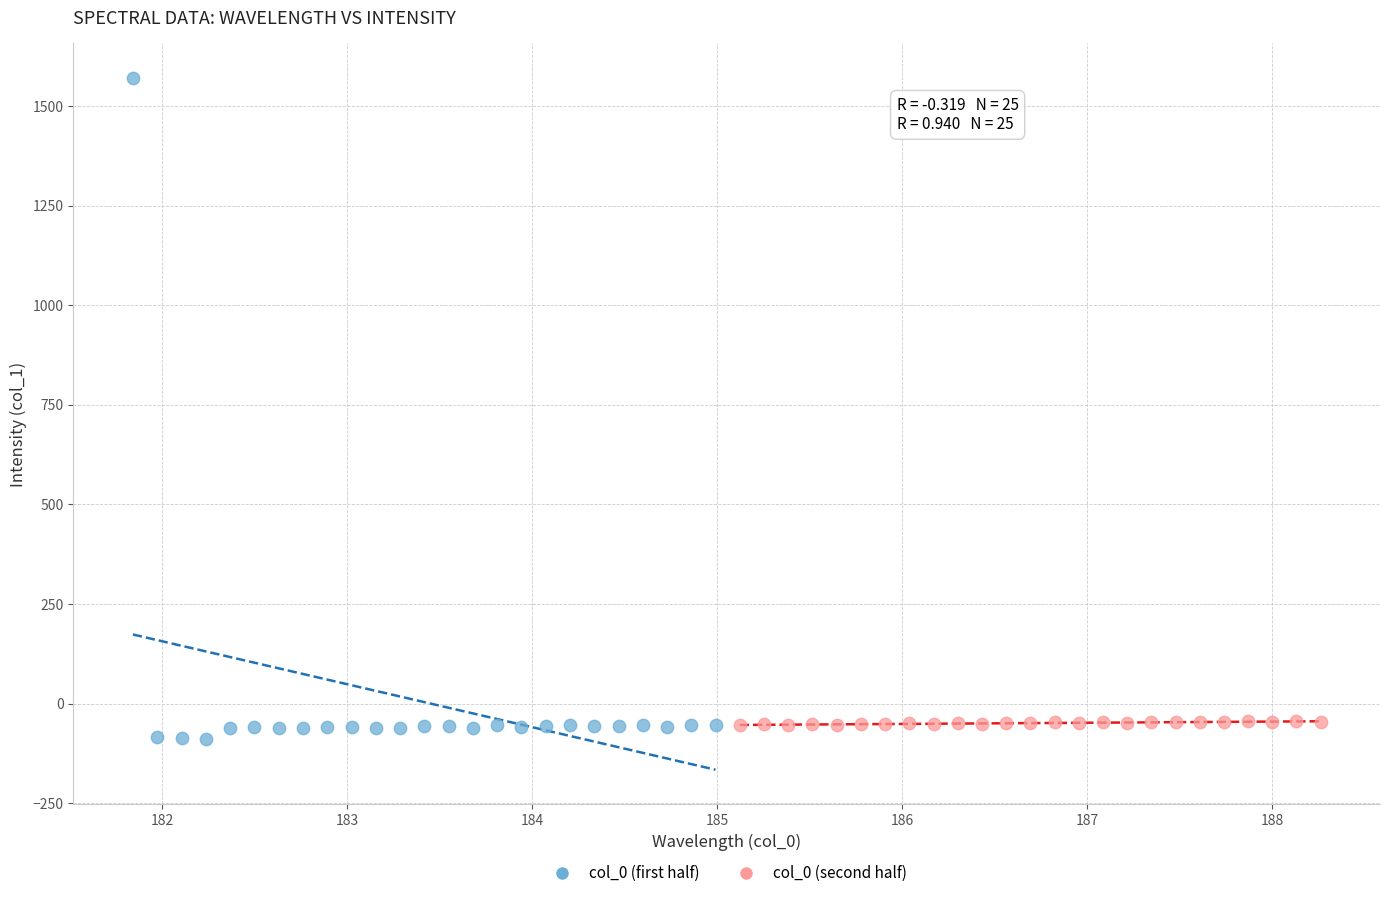

Which series contains the highest Y value?

col_0 (first half)